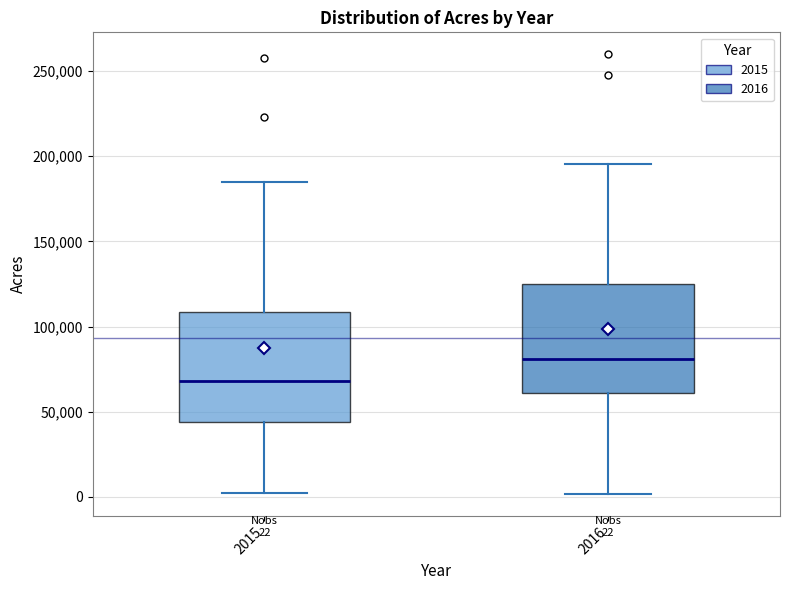

Which box has the highest median line?

2016